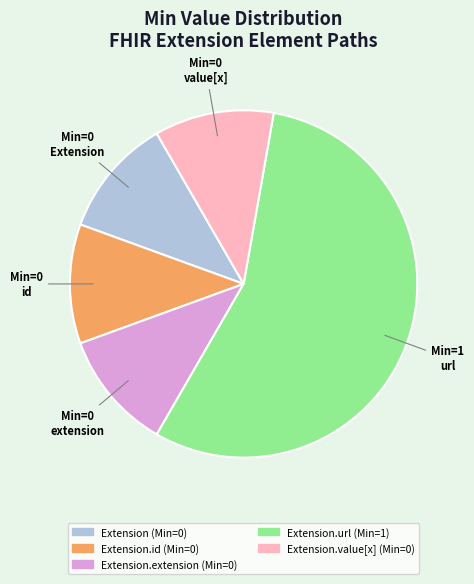

How many slices are in this pie chart?

5